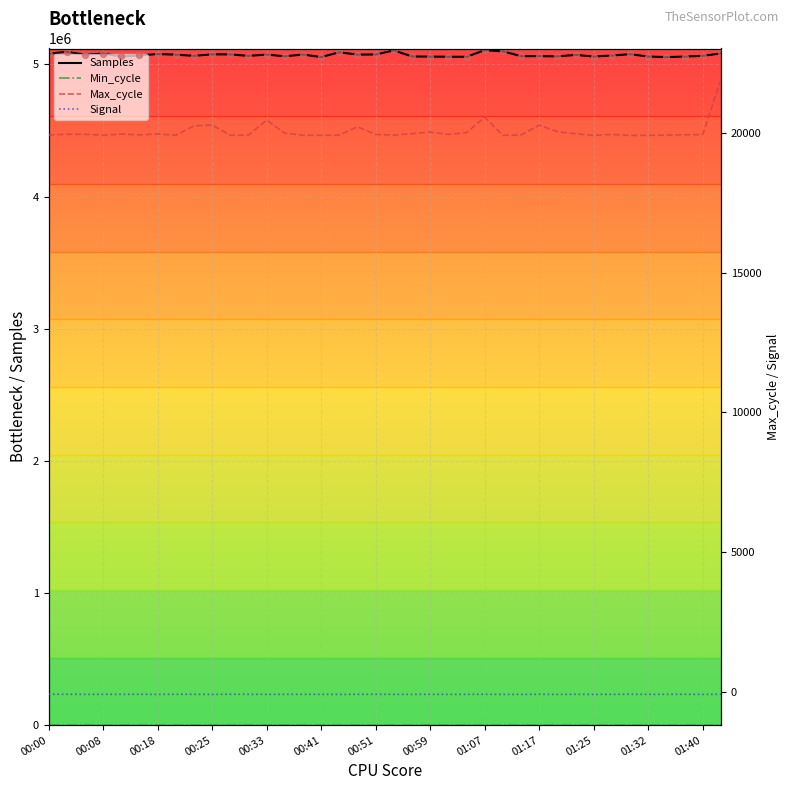

Which series has the widest spread of Y values?

Samples